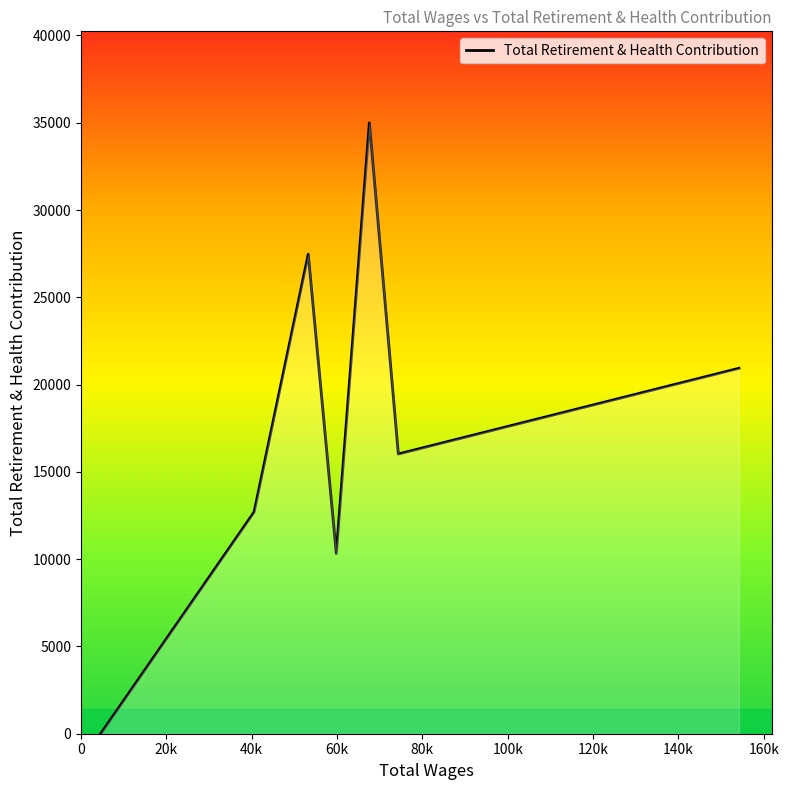

What is the sum of all values?

122441